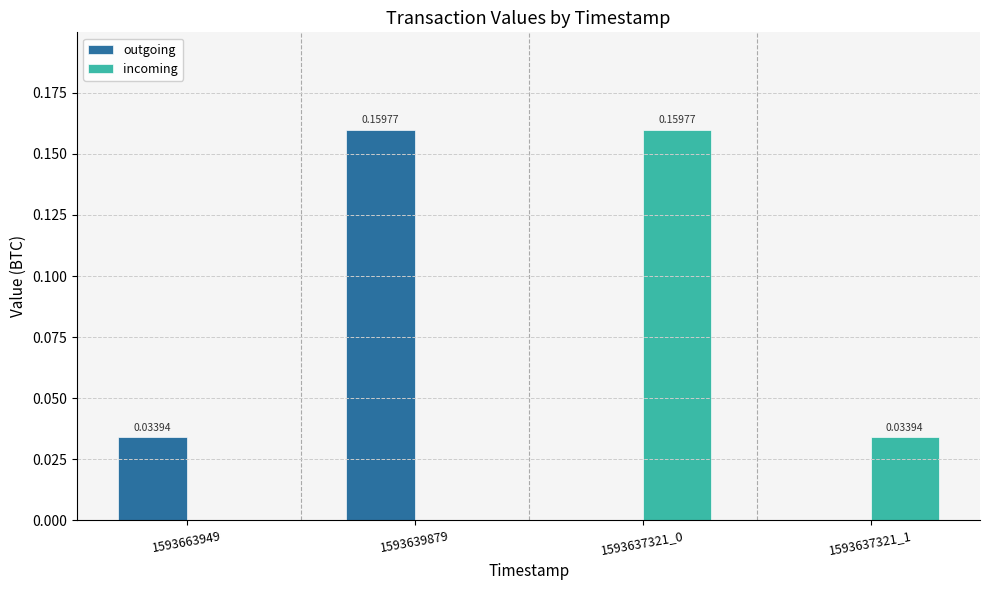

Count the incoming values in the range 0 to 1.

4